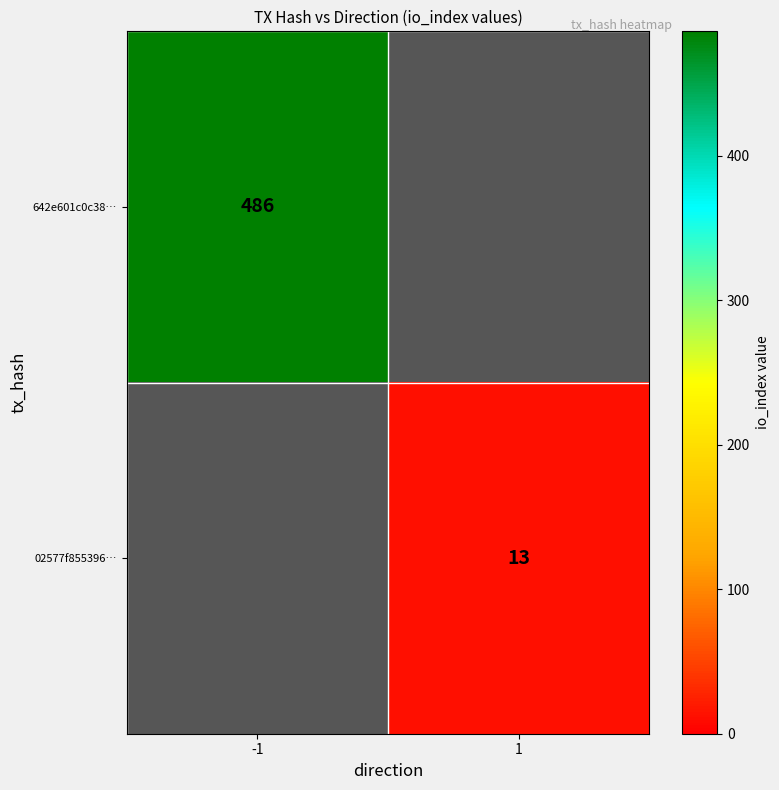

The value of 642e601c0c38… at -1 is 486. True or false?

True